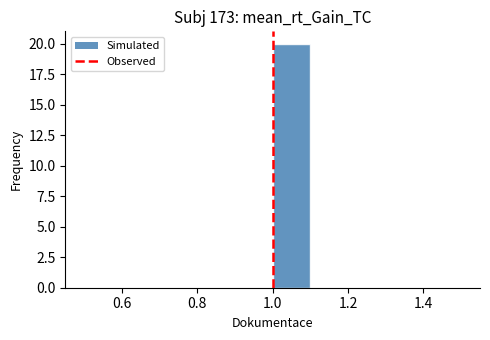

Reading left to right, transcribe this chart: for each bar, give the range it covers on the x-axis and its height. The values are not printed on the chart, so give them approximately, as read against the axis.

0.5 to 0.6: 0
0.6 to 0.7: 0
0.7 to 0.8: 0
0.8 to 0.9: 0
0.9 to 1.0: 0
1.0 to 1.1: 20
1.1 to 1.2: 0
1.2 to 1.3: 0
1.3 to 1.4: 0
1.4 to 1.5: 0